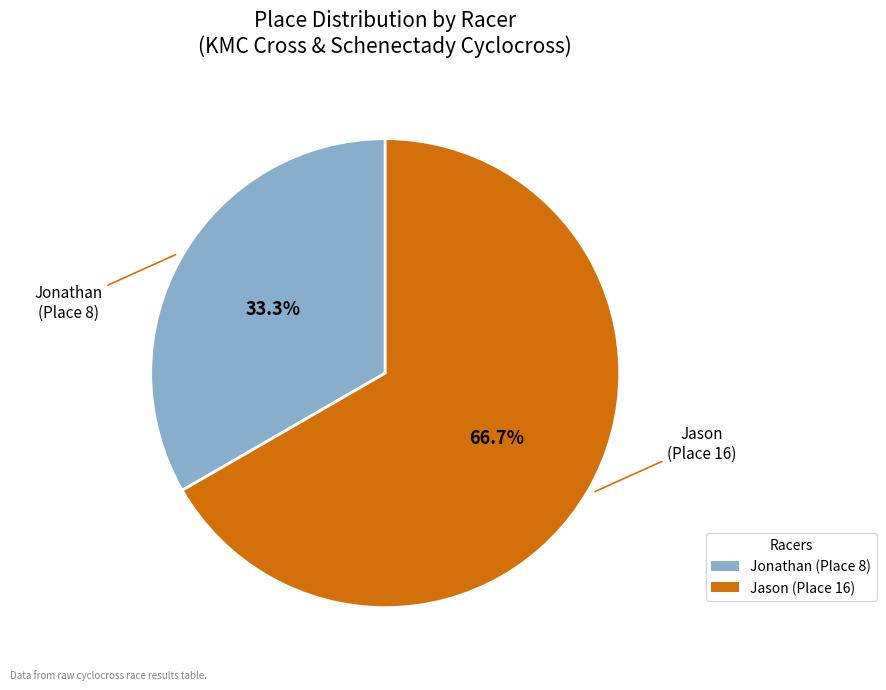

To the nearest percent, what portion does Jonathan represent?

33%